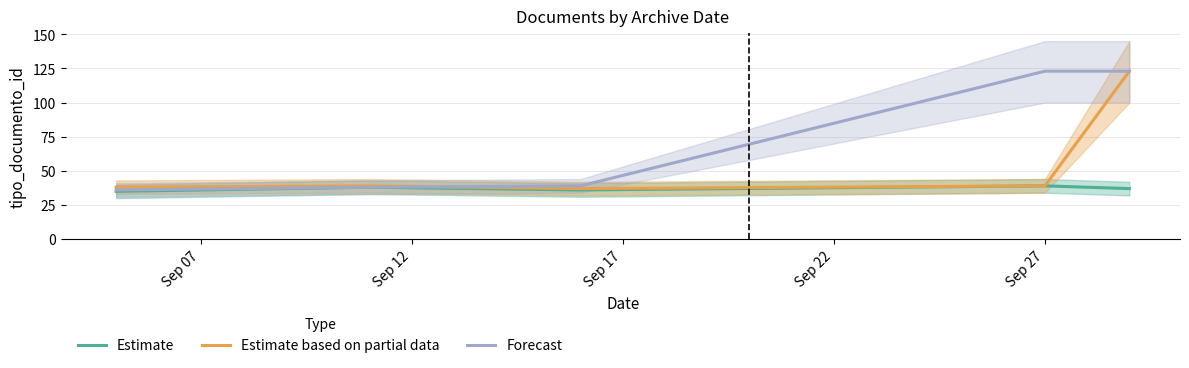

How many values in the Estimate series exceed 37?

2